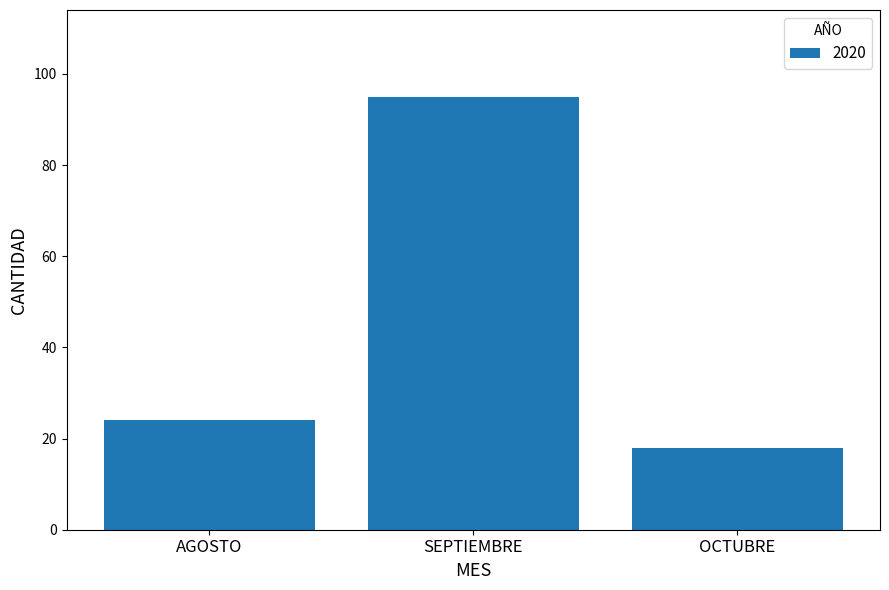

Where is the data nearest to the value 56?

AGOSTO